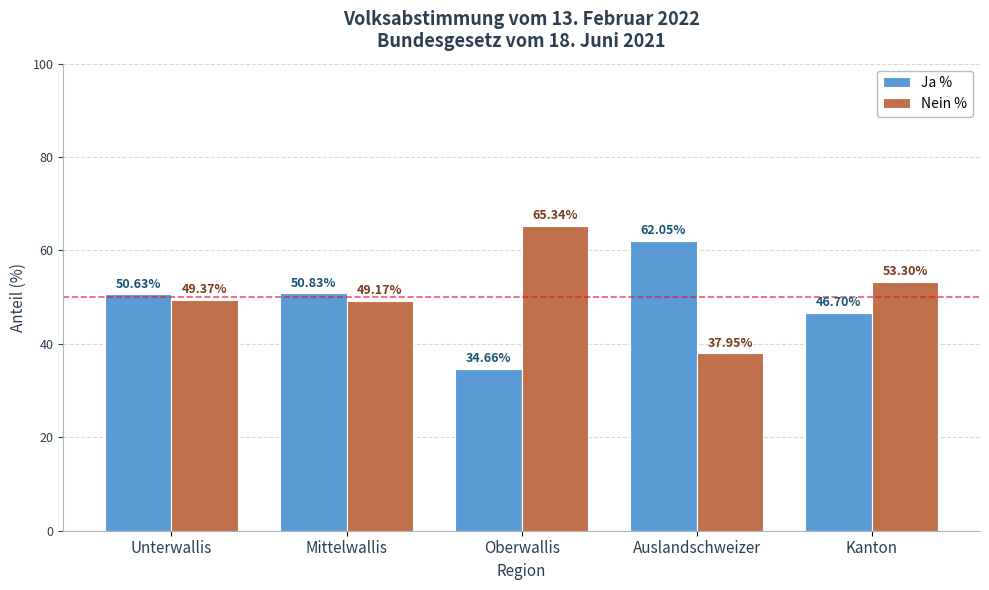

What is the difference between the highest and lowest values at Oberwallis?

30.7